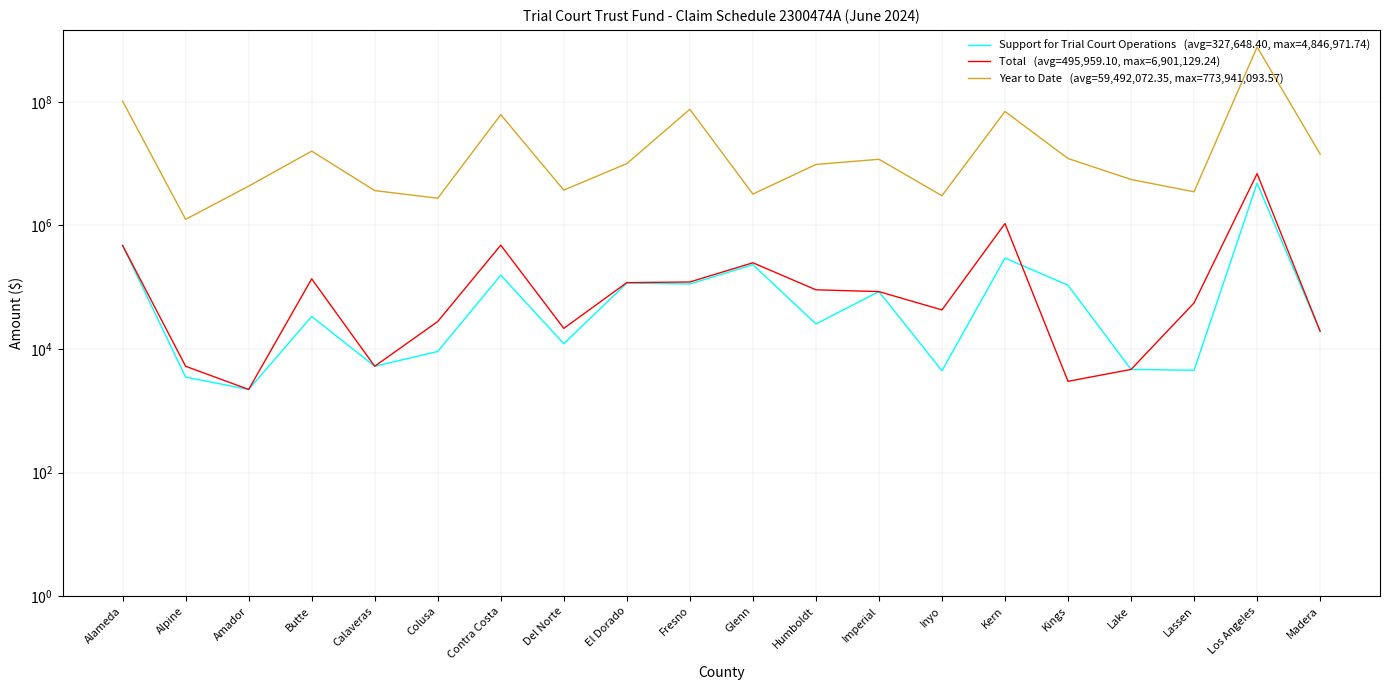

The Support for Trial Court Operations   (avg=327,648.40, max=4,846,971.74) series shows 30693.1 at Madera. True or false?

False